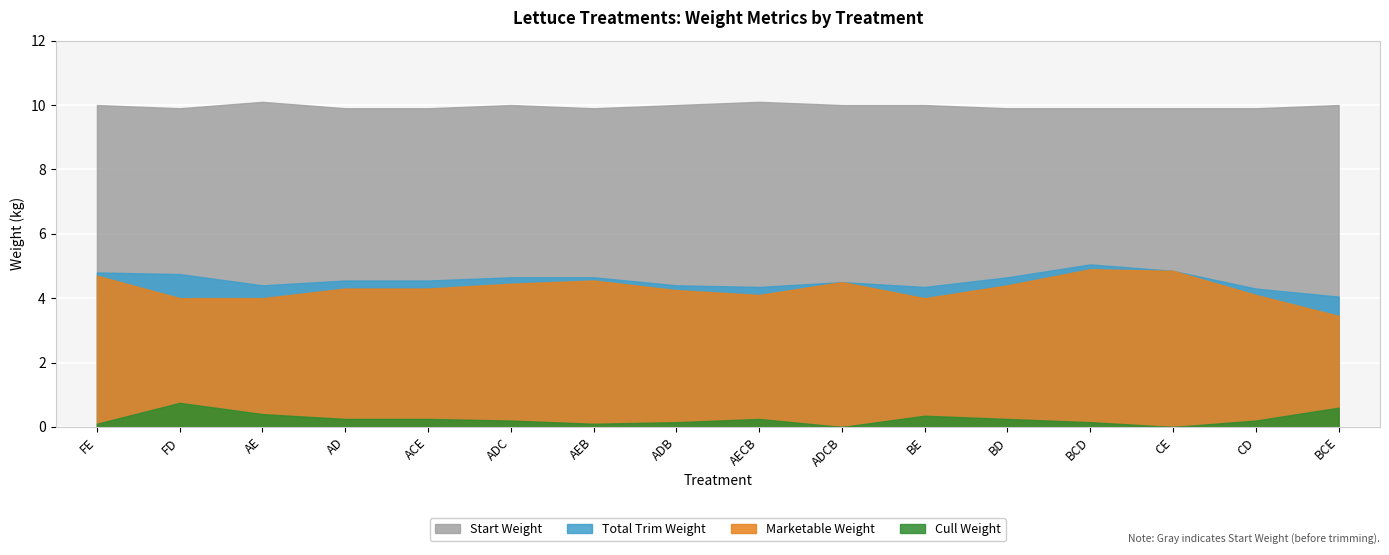

Which series has the widest spread of values?

Marketable Weight